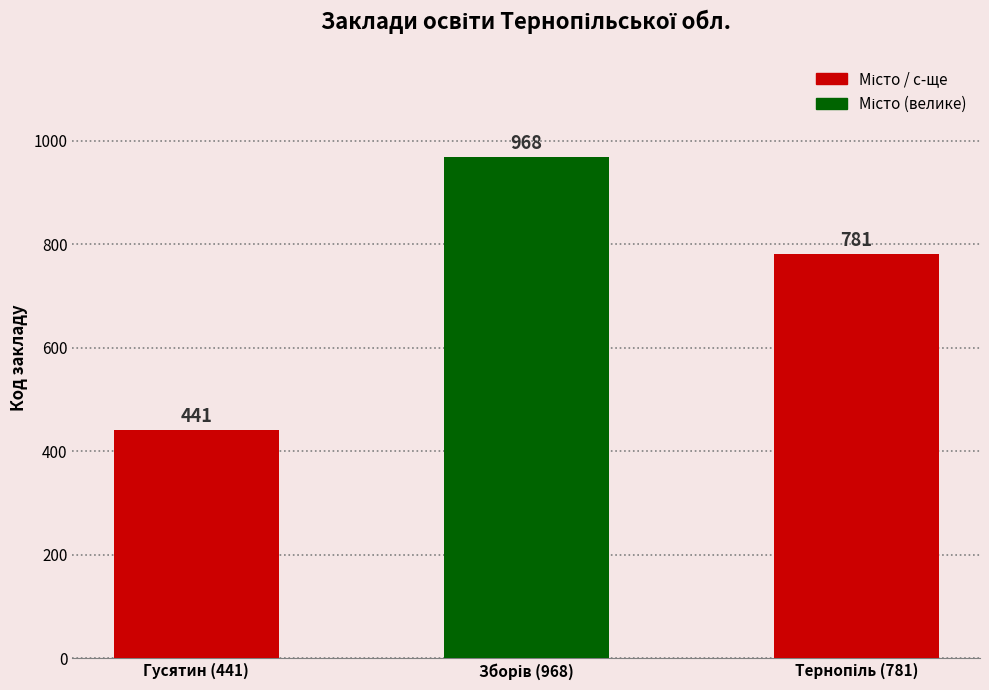

Count the number of categories in the chart.

3